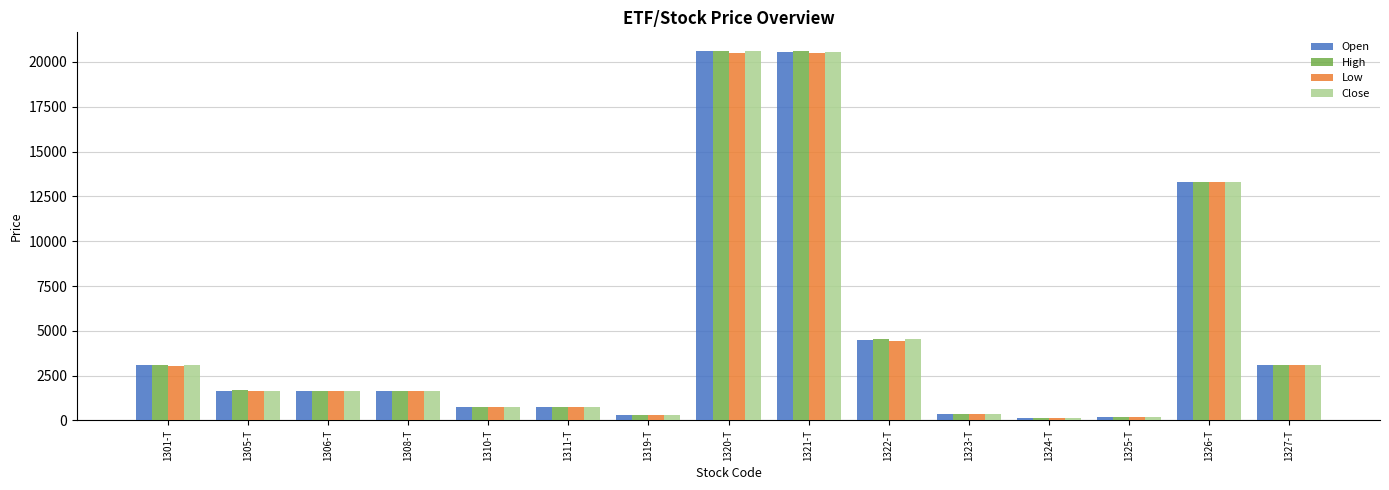

How many series are shown in this chart?

4